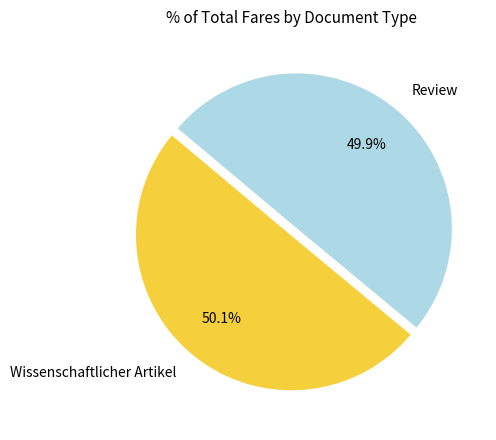

Does any single category account for the majority?

Yes